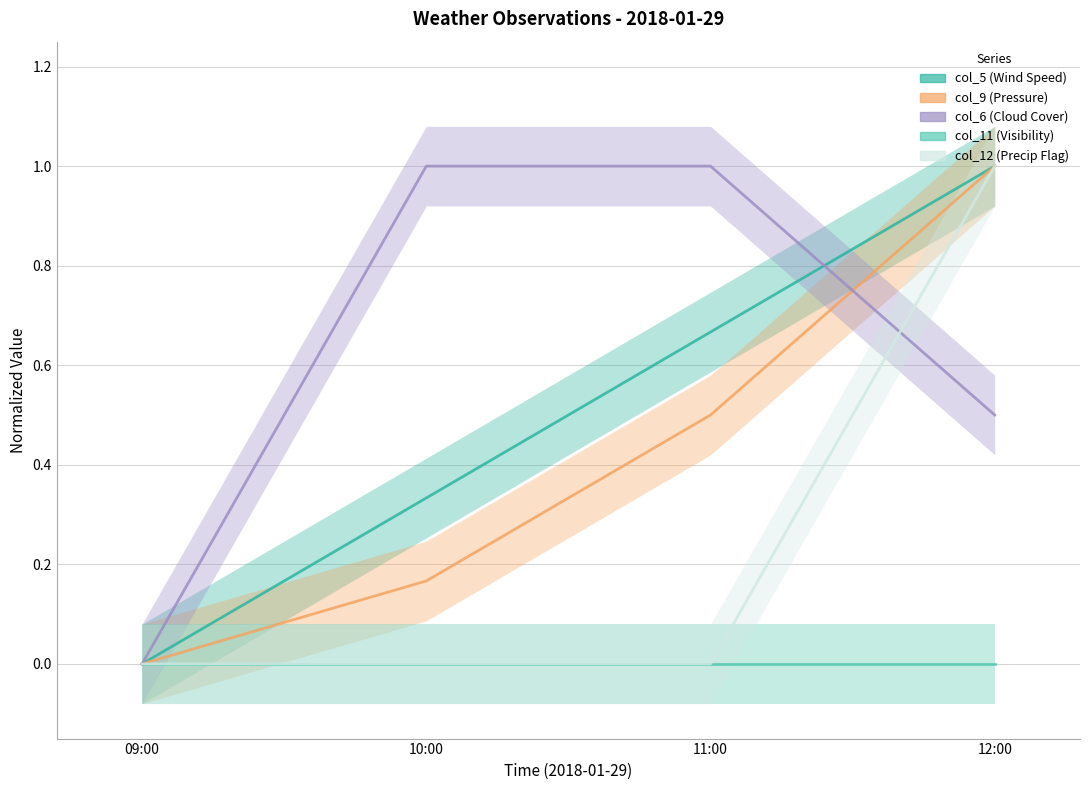

Is it true that col_12 (Precip Flag) equals 0.0 at 10:00?

True